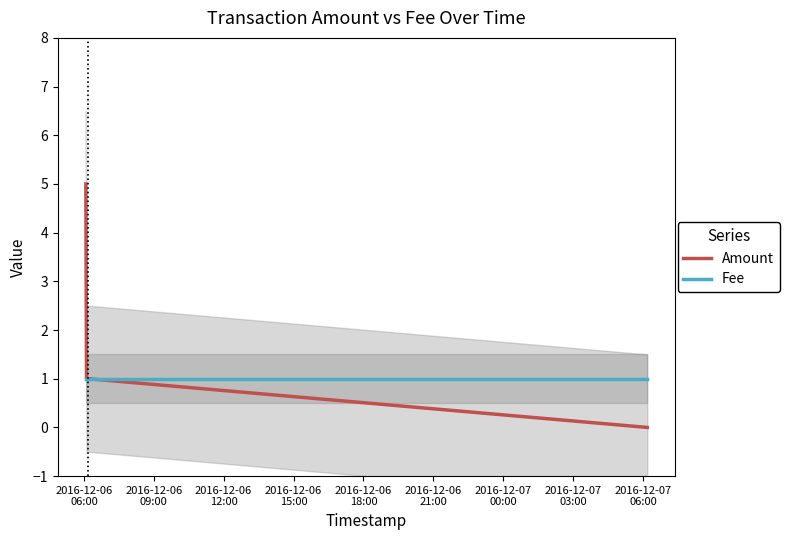

Reading left to right, transcribe all the data shown in this chart.

Amount: 5	1	1	0
Fee: 1	1	1	1